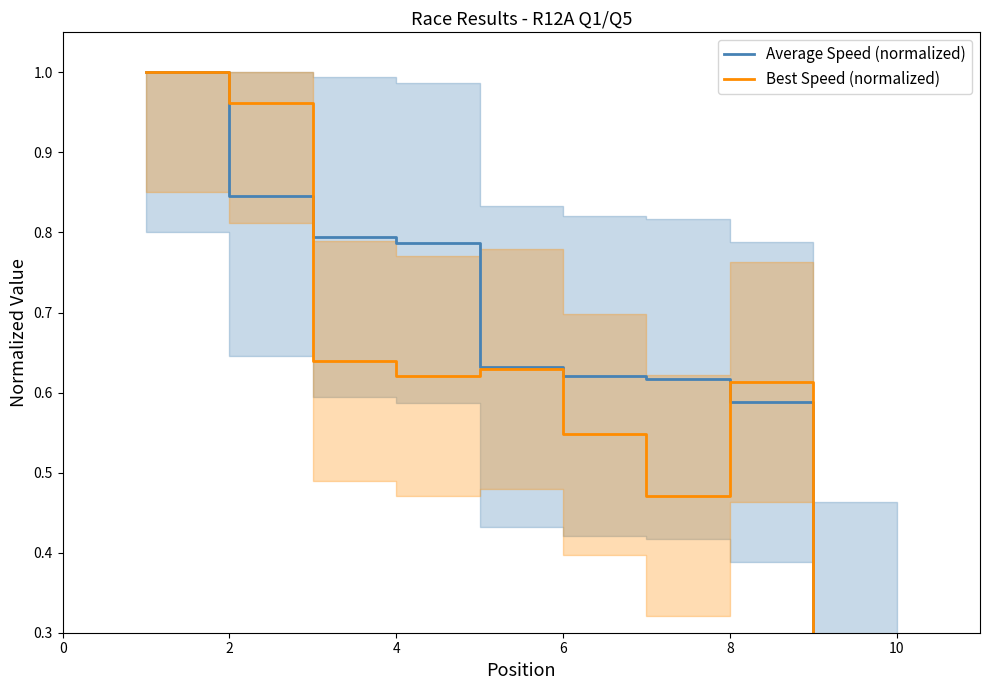

What are all the series names shown in the legend?

Average Speed (normalized), Best Speed (normalized)